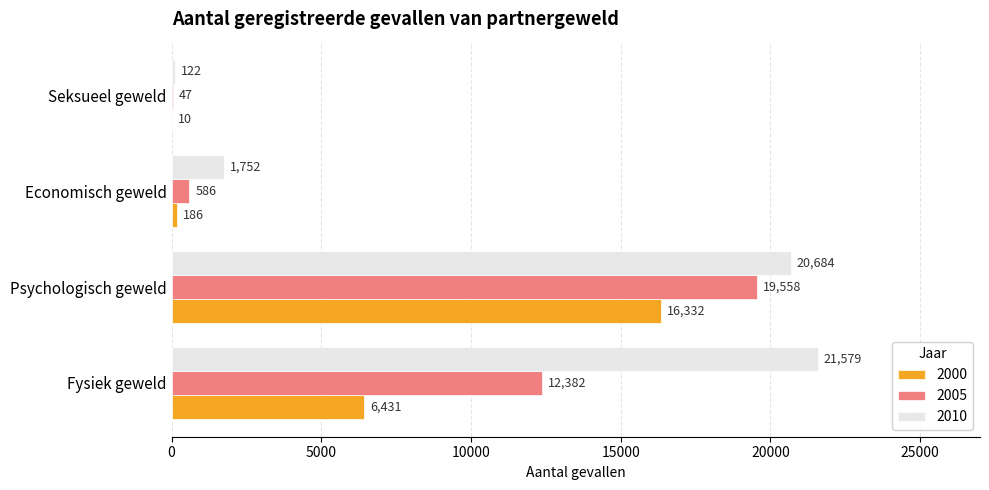

Where is 2010 nearest to the value 10850?

Economisch geweld